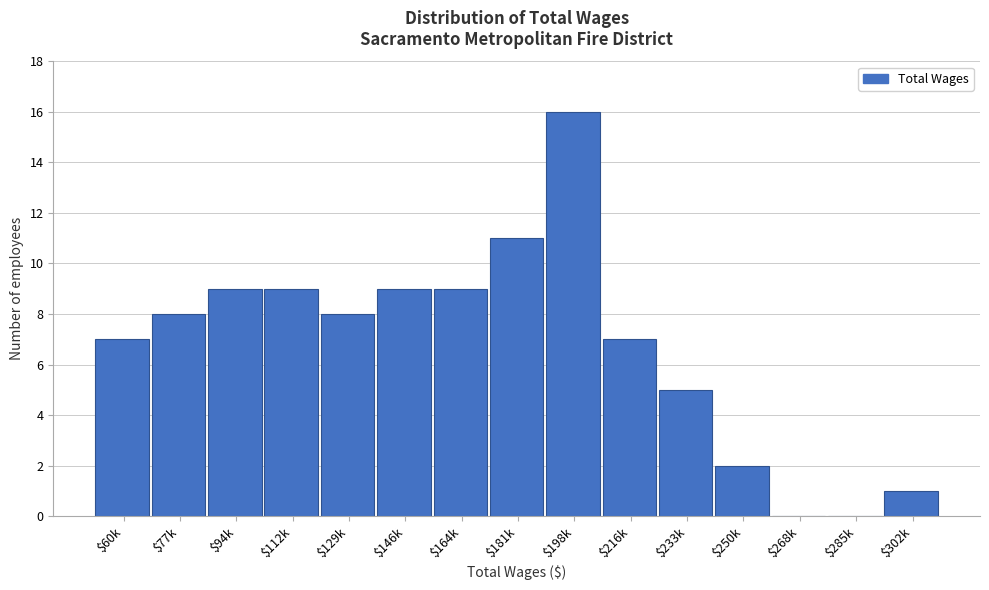

Which category has the highest value across all series?

$198k